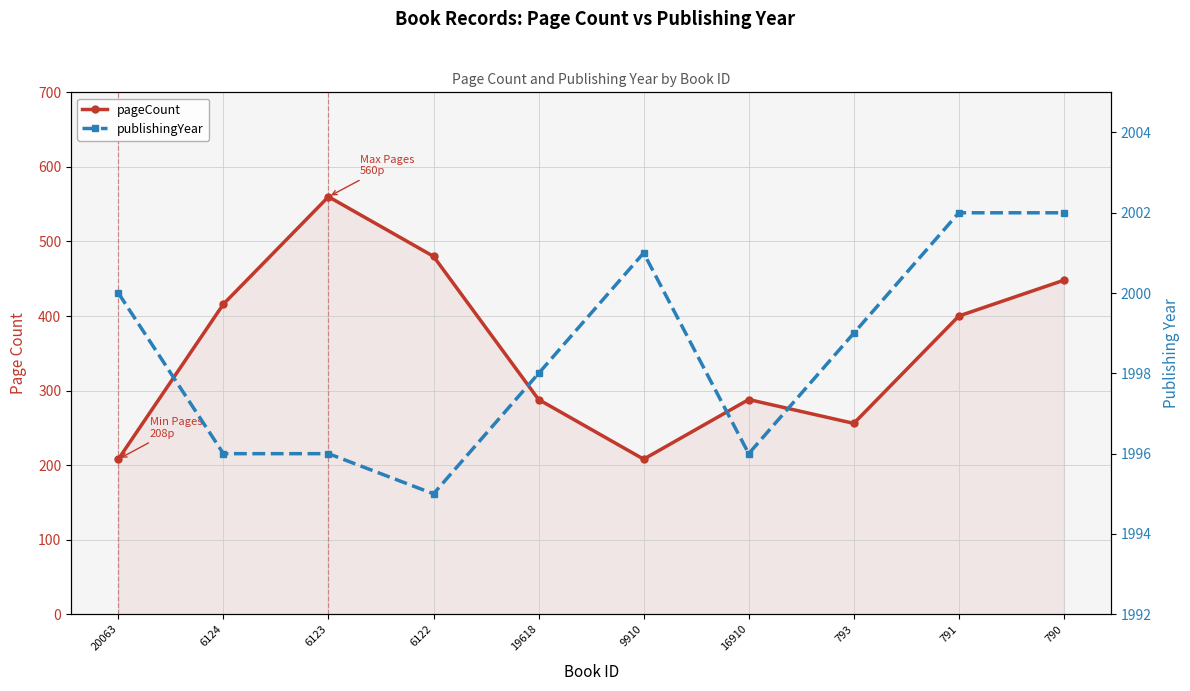

Read the publishingYear value at 791.

2002